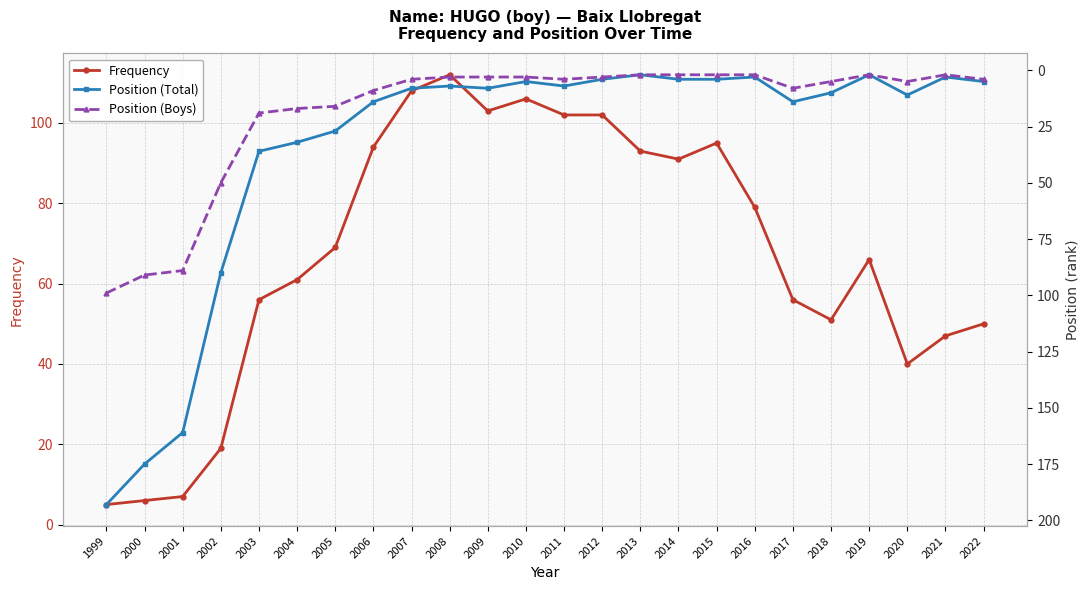

In Position (Boys), how many points are lower than both neighbors (excluding endpoints)?

2